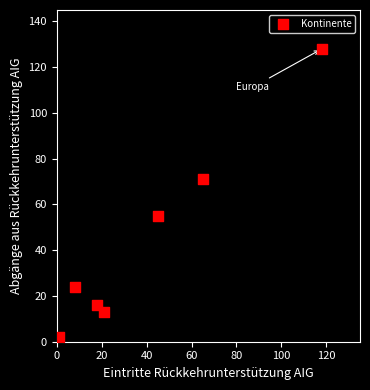

What Y value in the scatter plot is closest to 65?

71